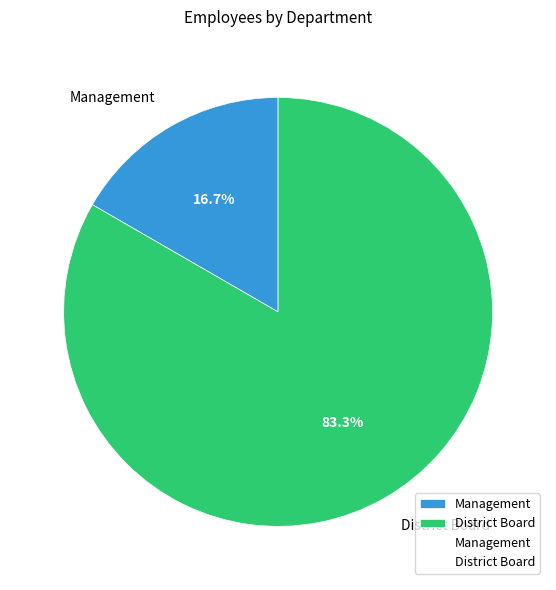

Is there a majority slice in this chart?

Yes